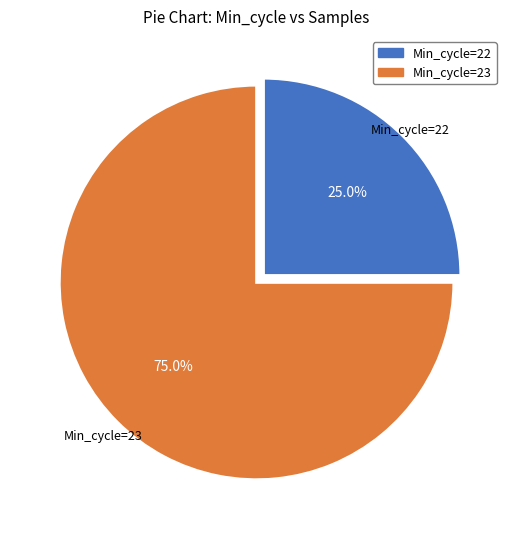

Is there any slice that represents more than half of the pie?

Yes